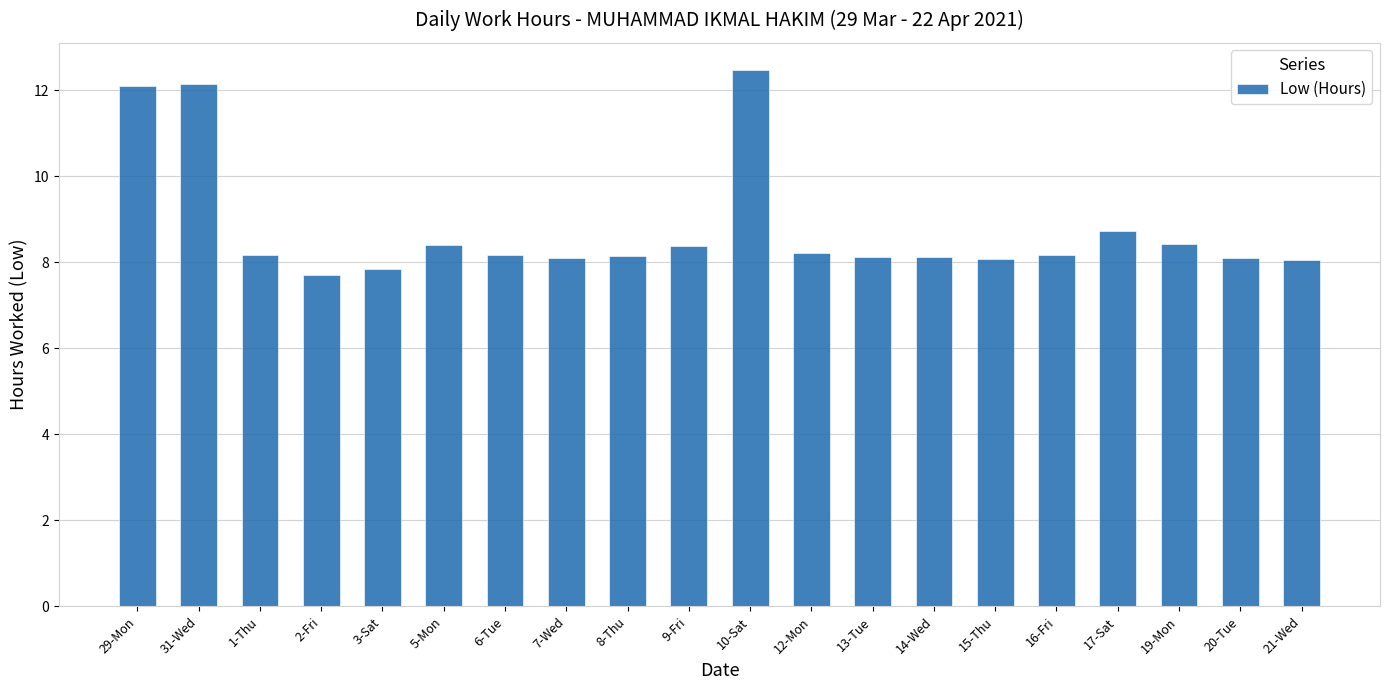

Is it true that the value at 13-Tue is 8.1?

True